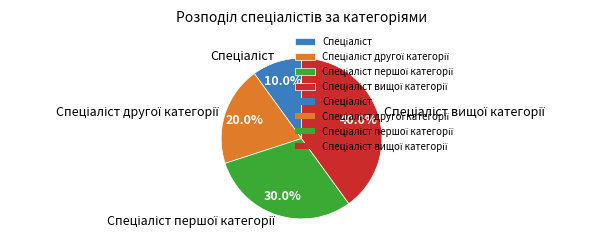

Is there any slice that represents more than half of the pie?

No